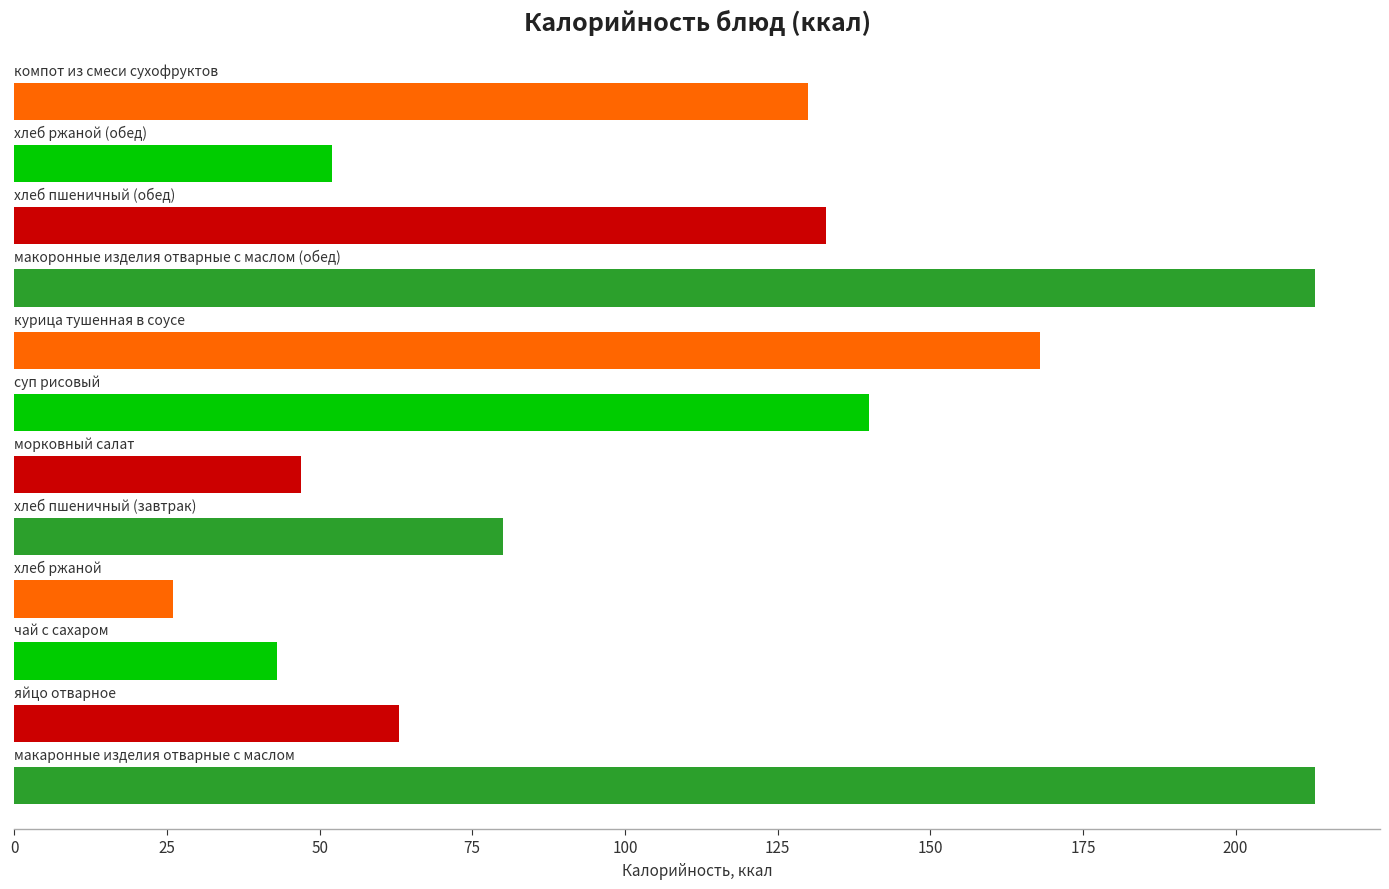

How many categories are shown in the chart?

12